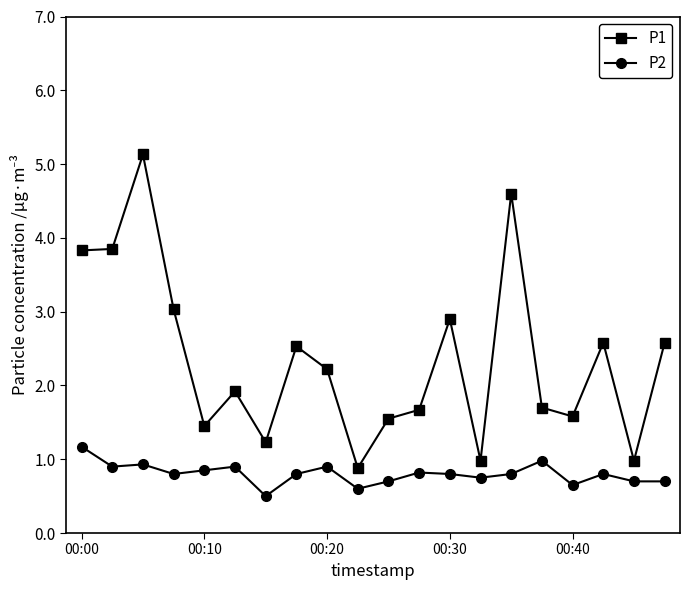

What is the value of the P2 point at the 16th from the left?

1.0